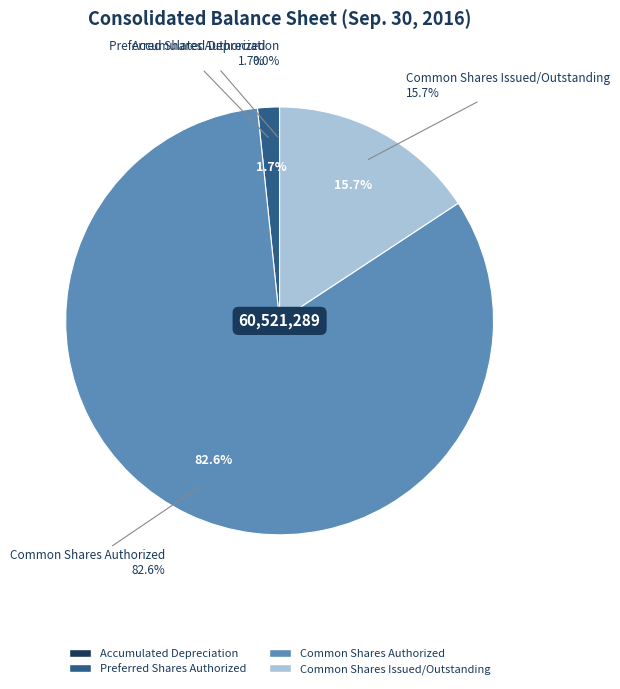

Is the sum of Common Shares Authorized and Accumulated Depreciation greater than half?

Yes